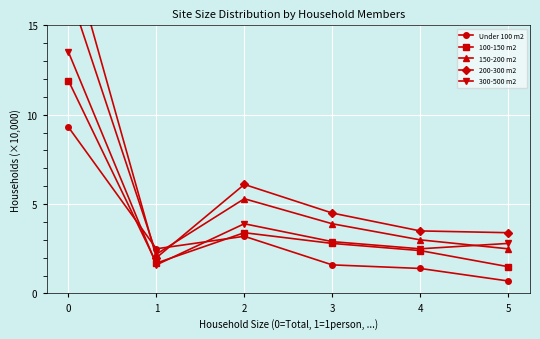

What is the sum of all 200-300 m2 values?

39.0